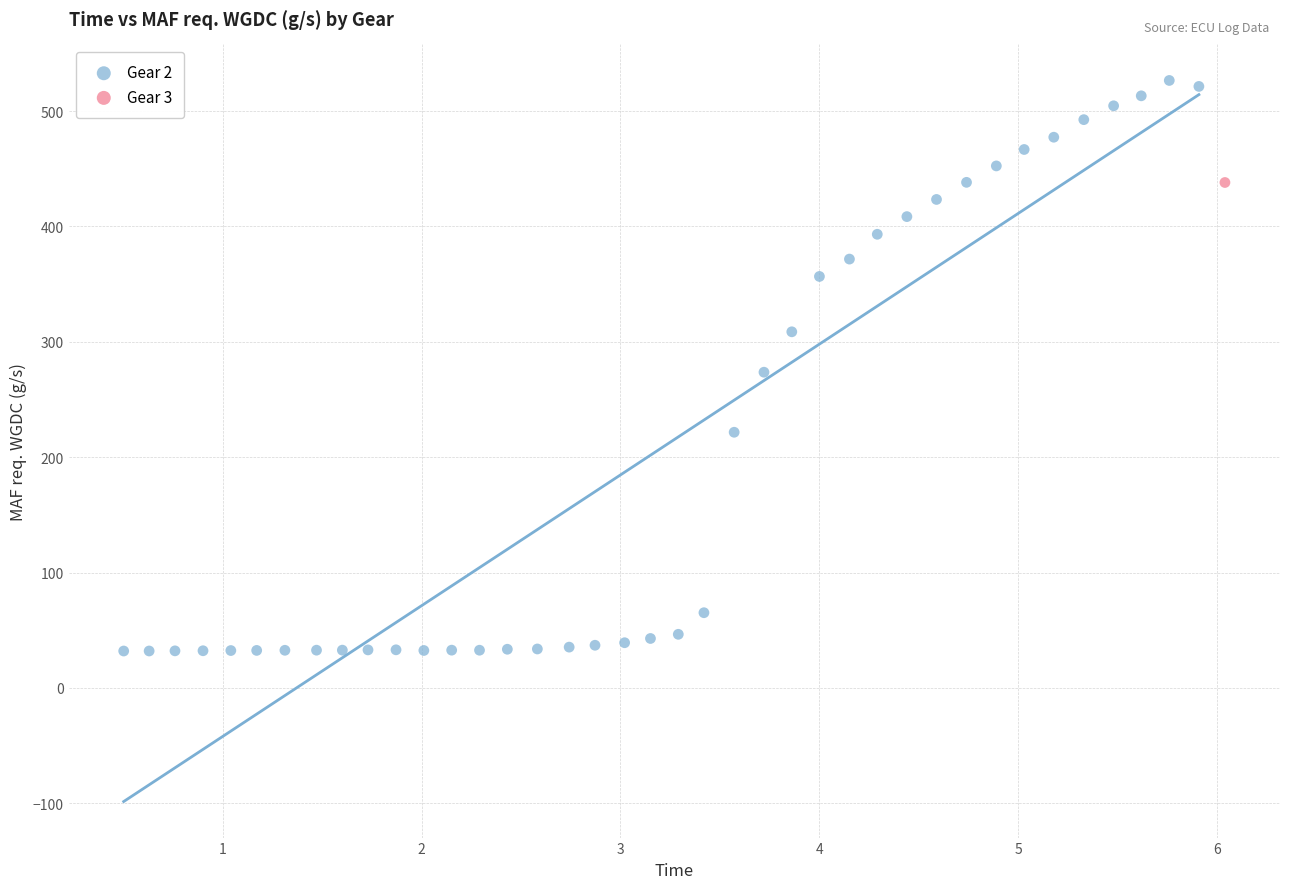

What are all the series names shown in the legend?

Gear 2, Gear 3